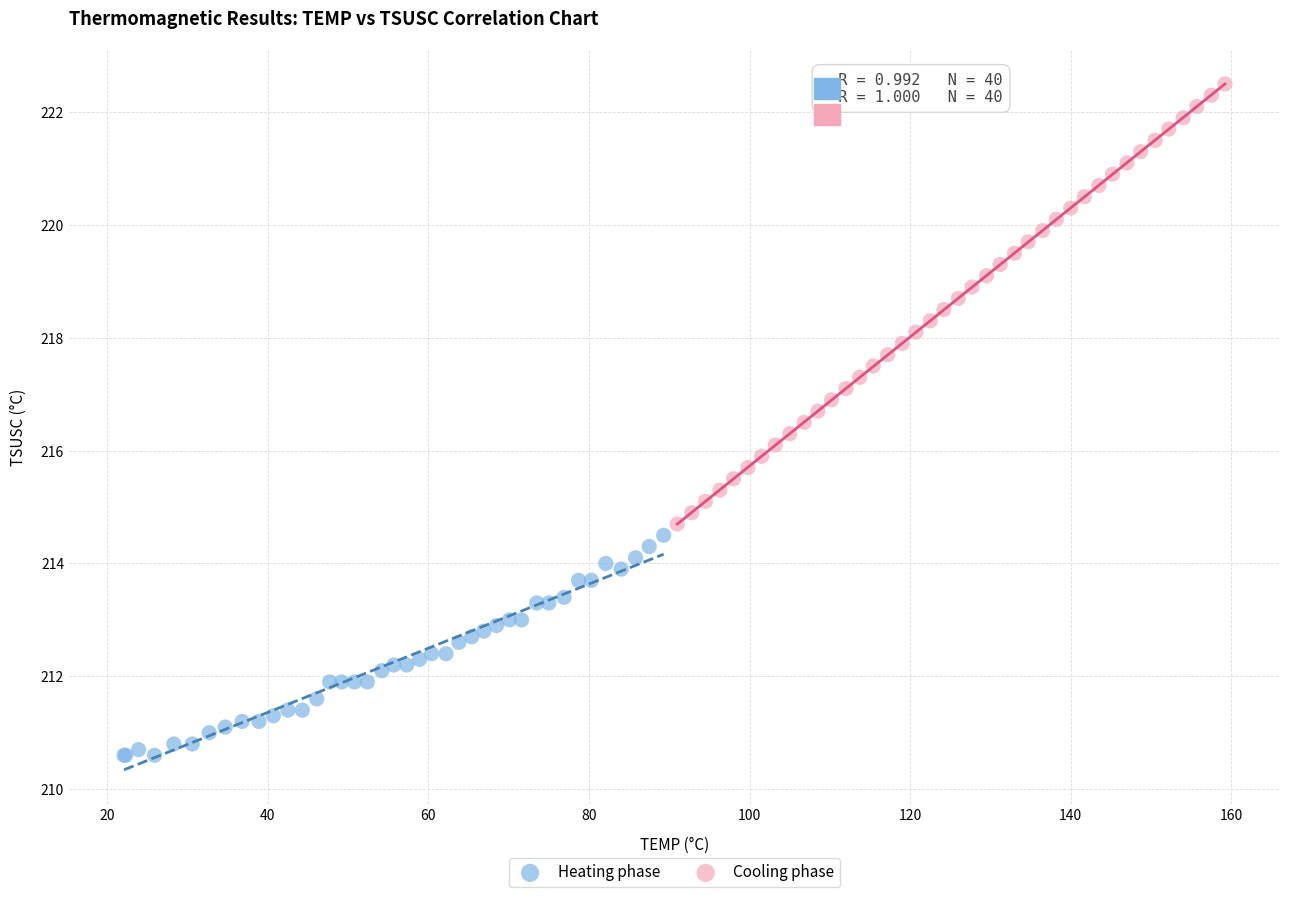

Which series reaches the maximum Y coordinate?

Cooling phase